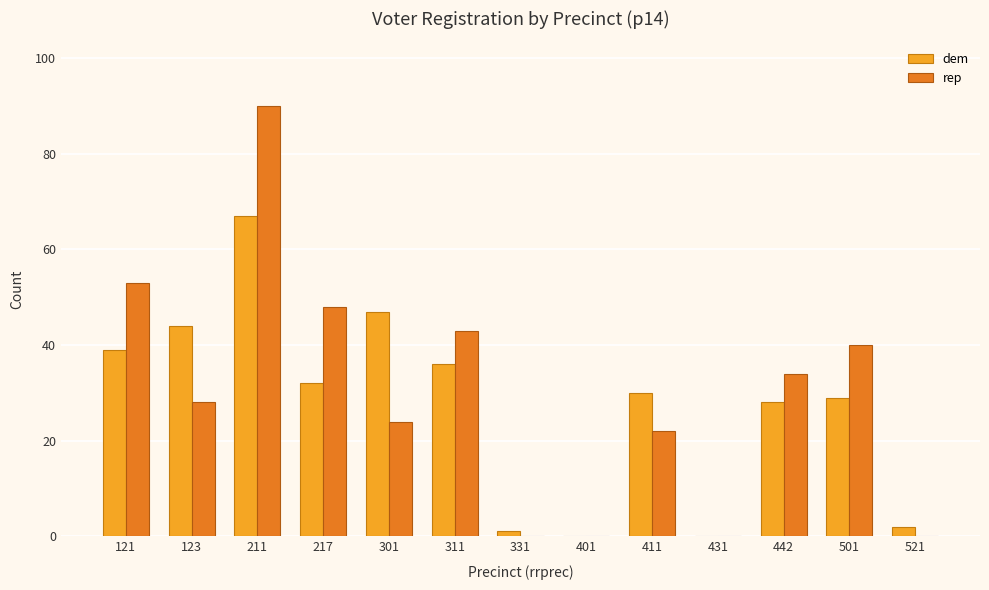

The value of rep at 121 is 20. True or false?

False